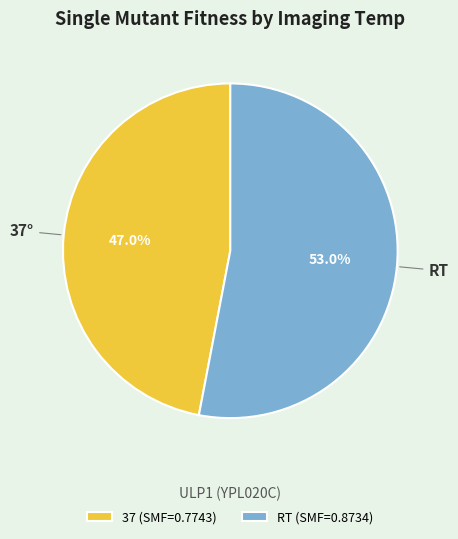

Which category accounts for the majority?

RT